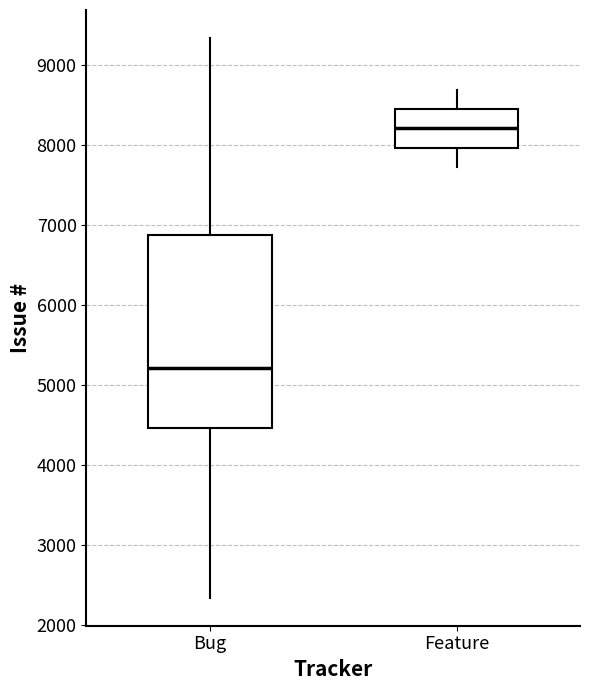

Which box's median line is the highest?

Feature